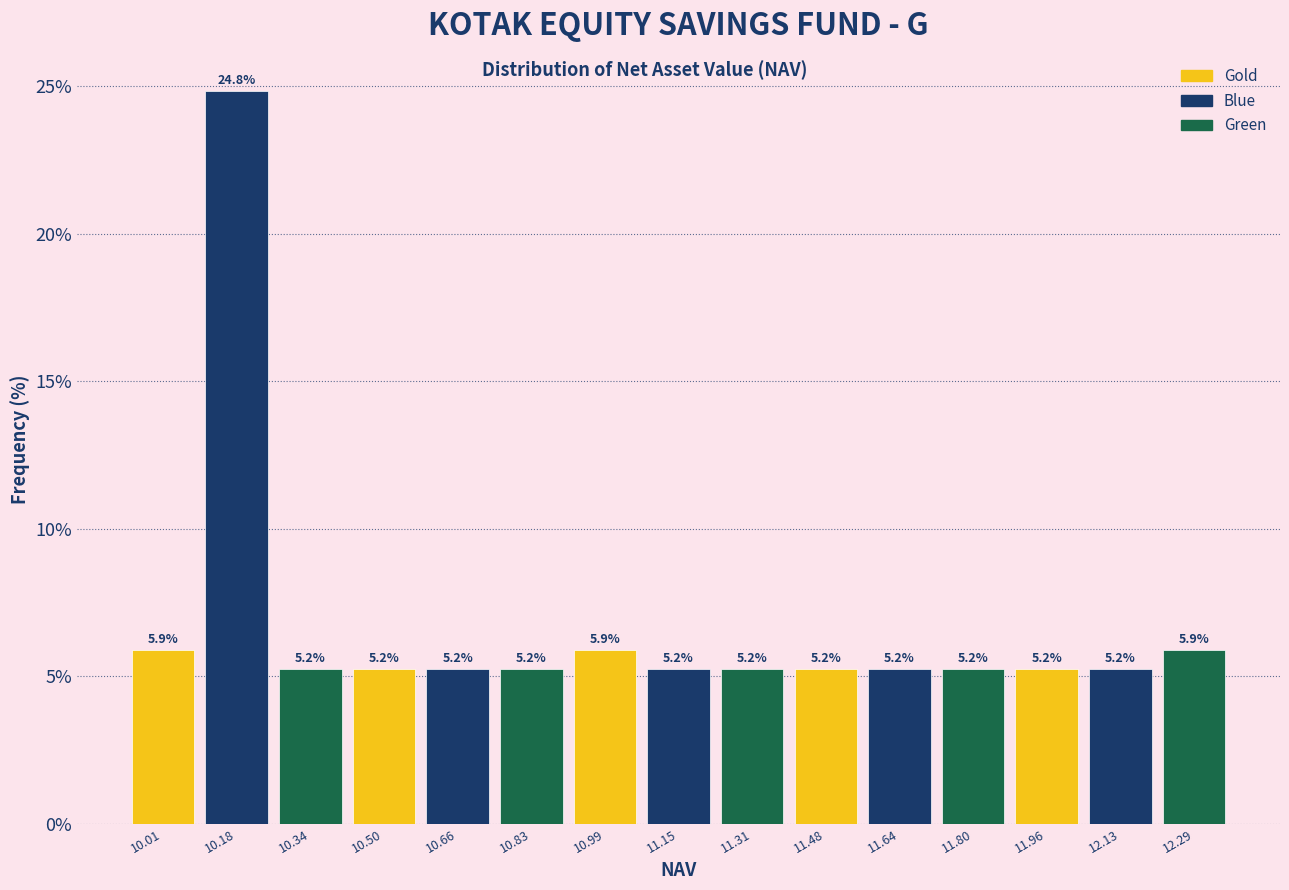

Reading left to right, what are all the values shown in this chart?

5.9	24.8	5.2	5.2	5.2	5.2	5.9	5.2	5.2	5.2	5.2	5.2	5.2	5.2	5.9